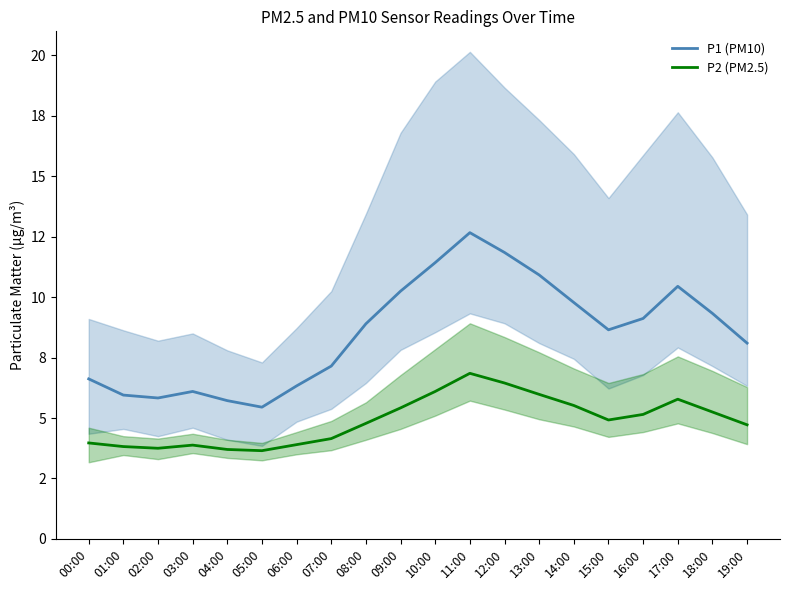

What is the approximate value of P1 (PM10) at 13:00?

10.9